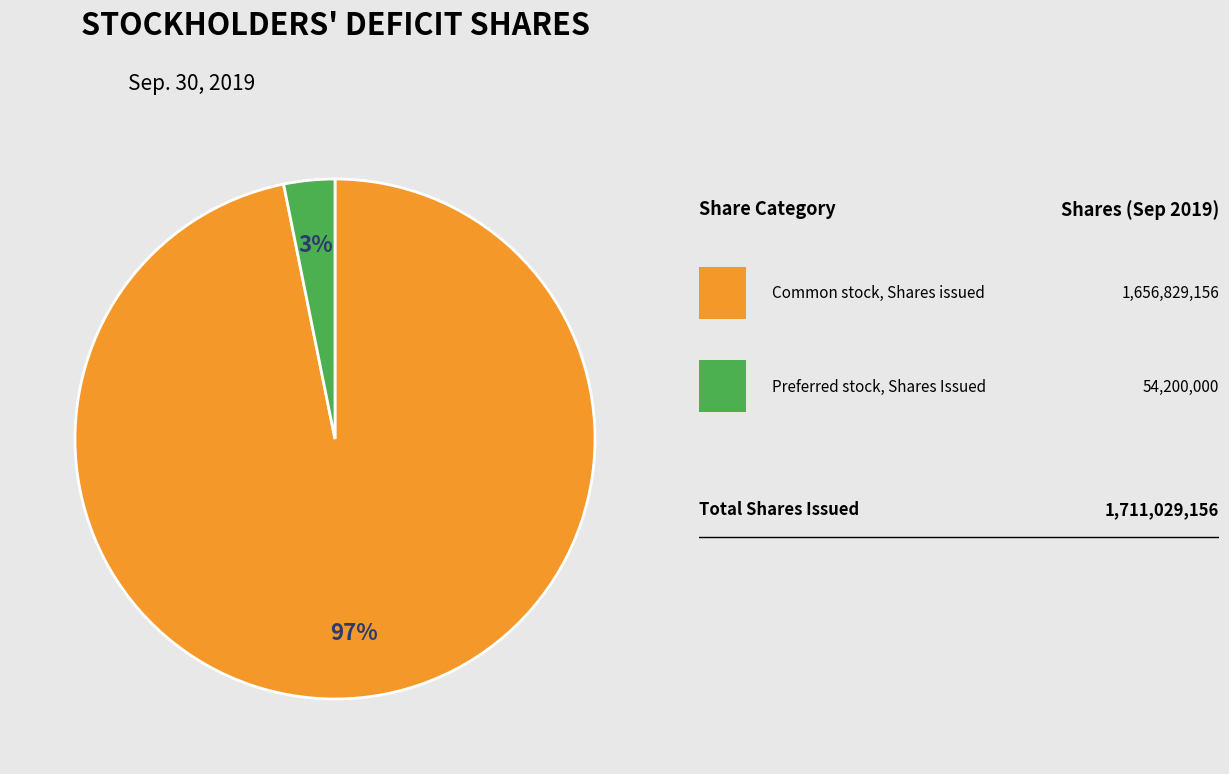

Is there a majority slice in this chart?

Yes